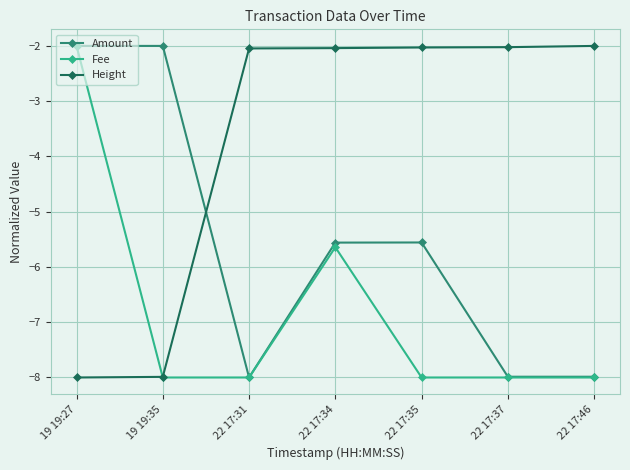

How many Fee values are between -8 and -5?

6